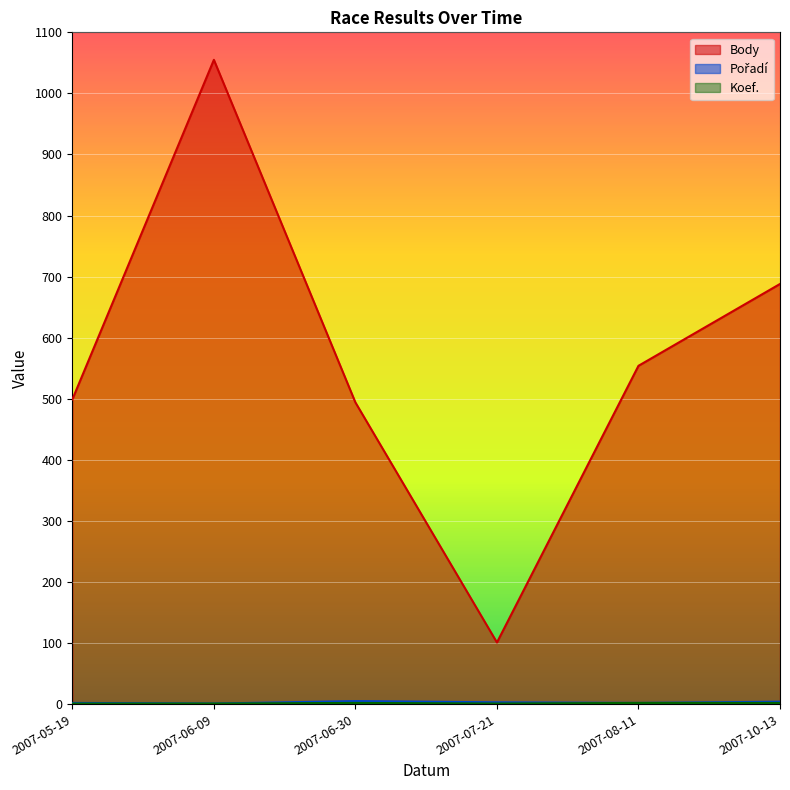

What is the lowest value of the Koef. series?

1